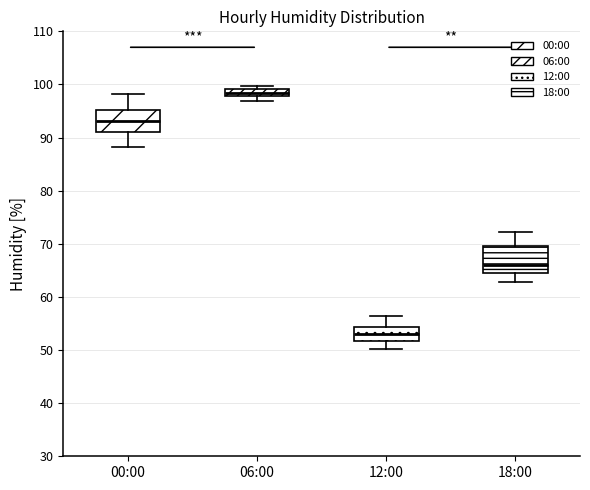

Which box's median line is the lowest?

12:00